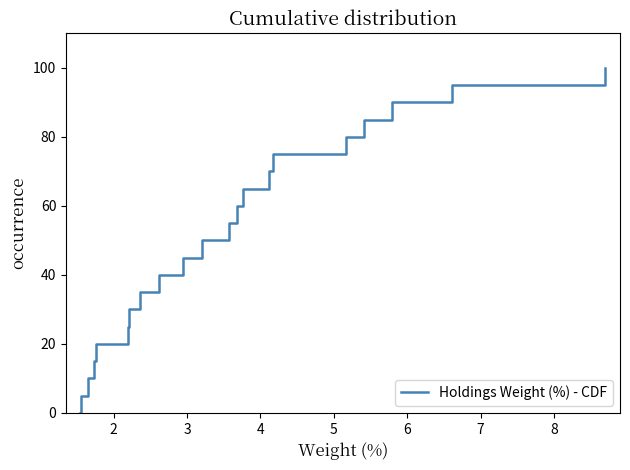

What is the difference between the maximum and minimum values?

100.0